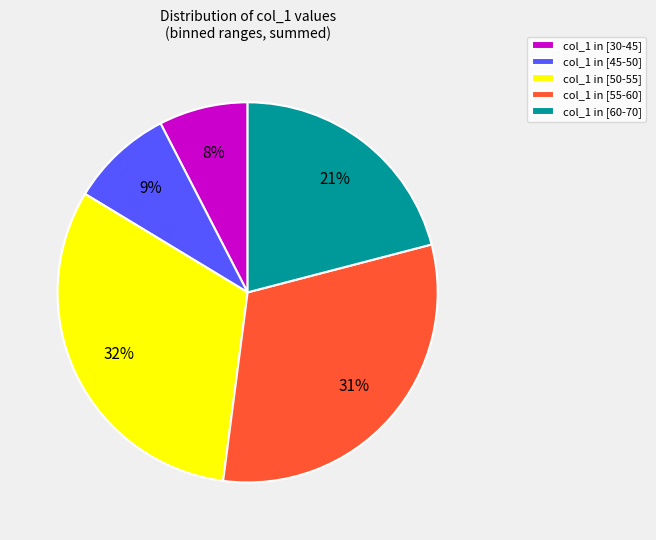

Do col_1 in [45-50] and col_1 in [60-70] together represent more than half of the pie?

No